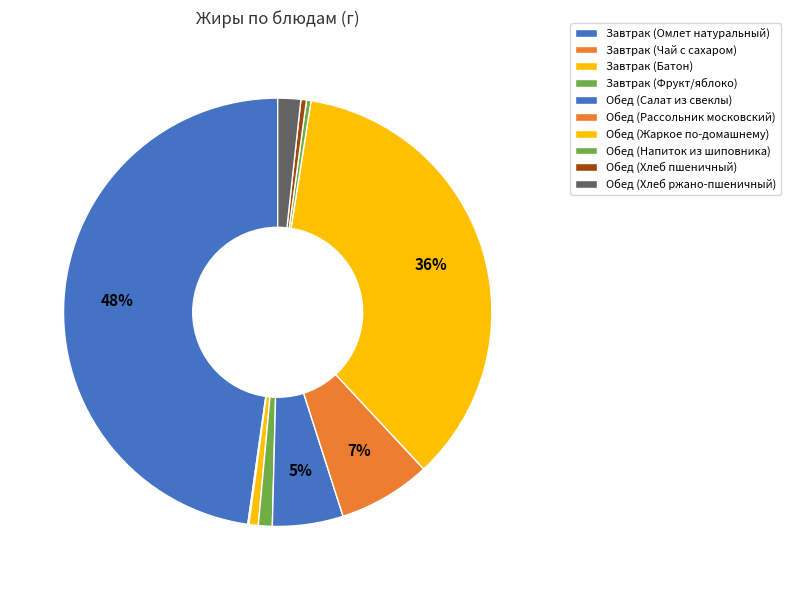

Count the number of slices in the pie.

10